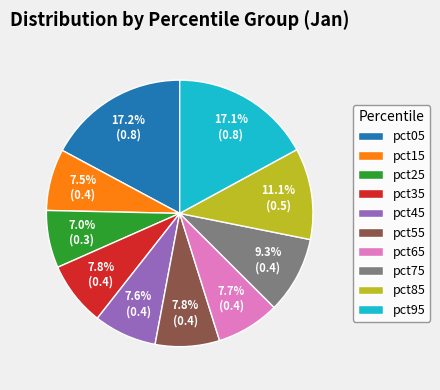

Which slice is the smallest?

pct25